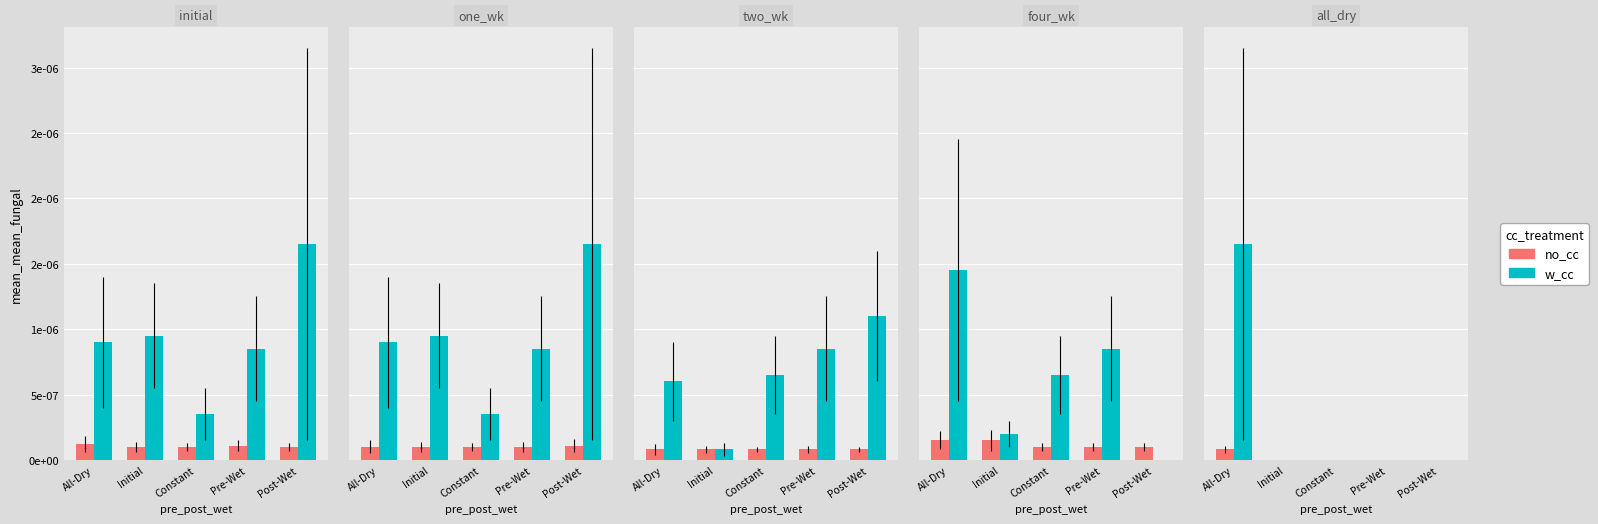

Which series has the widest spread of values?

w_cc